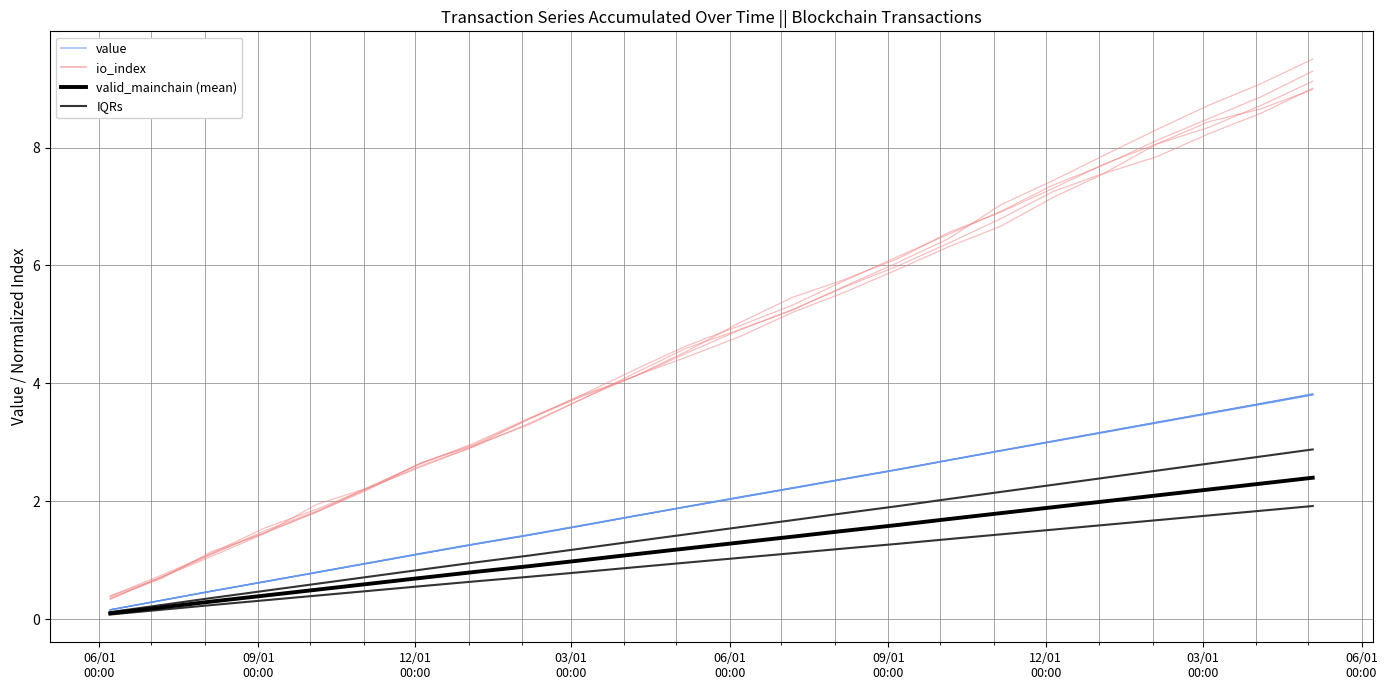

The value of IQRs at 17 is 3.4. True or false?

False